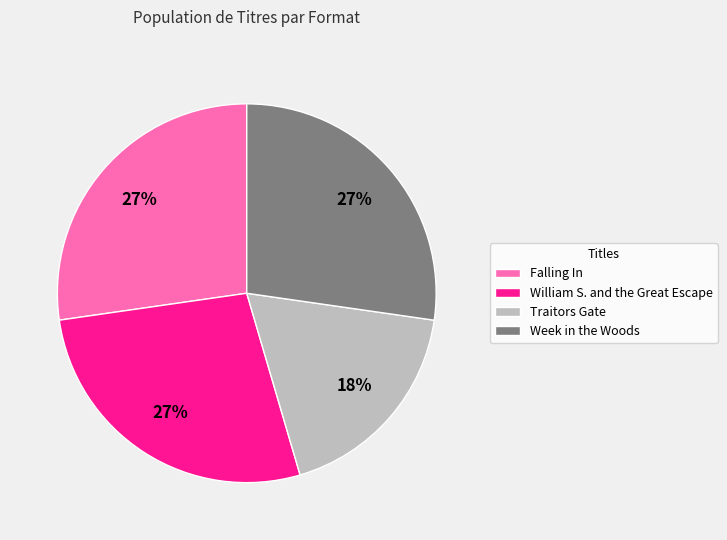

How many segments does this pie chart have?

4